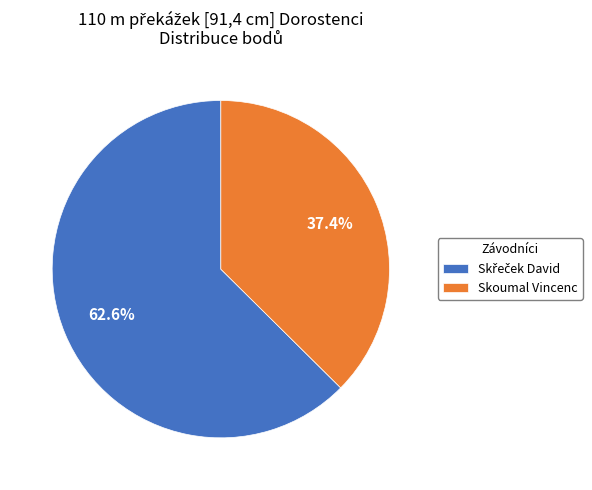

Which slice is the smallest?

Skoumal Vincenc